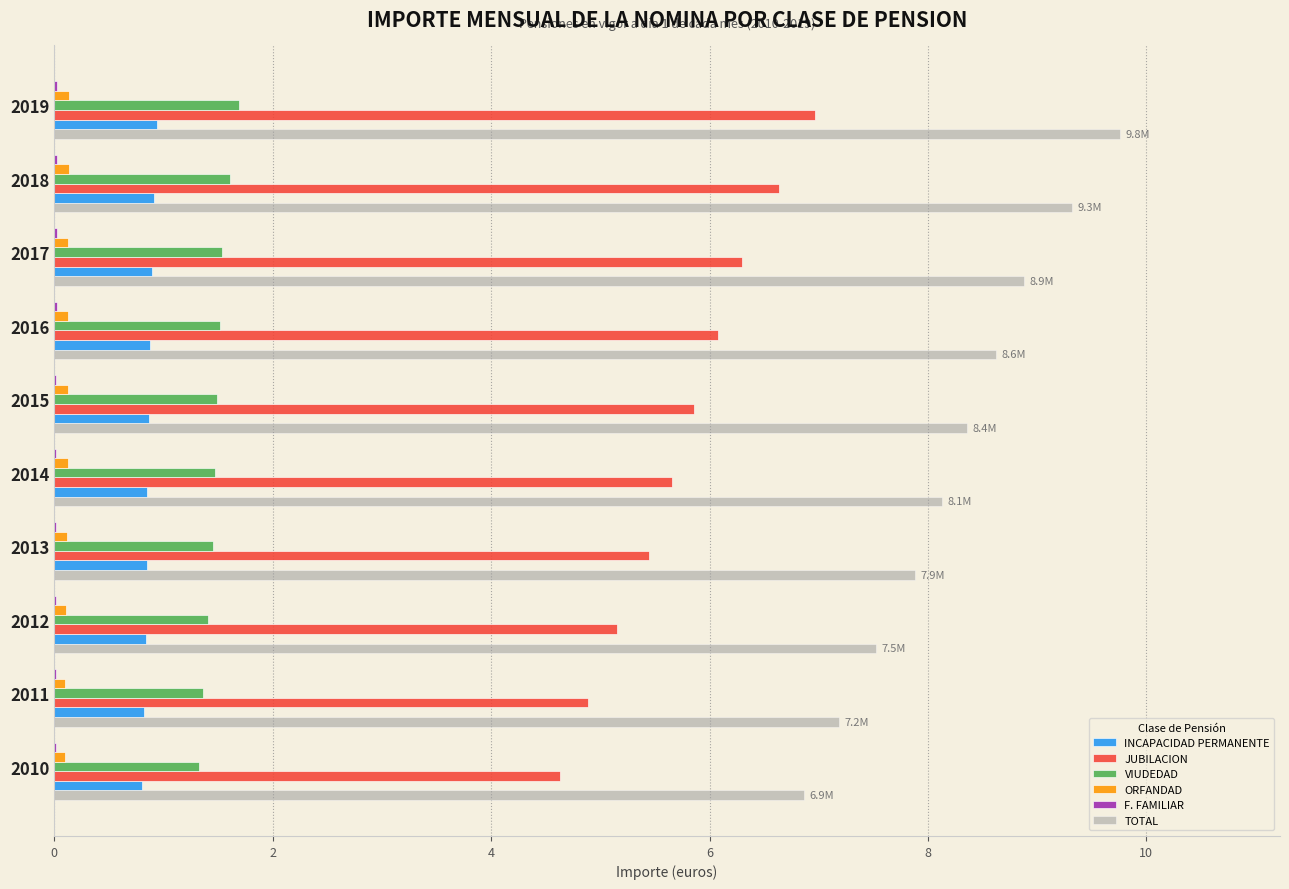

What is the sum of all JUBILACION values?

57.6